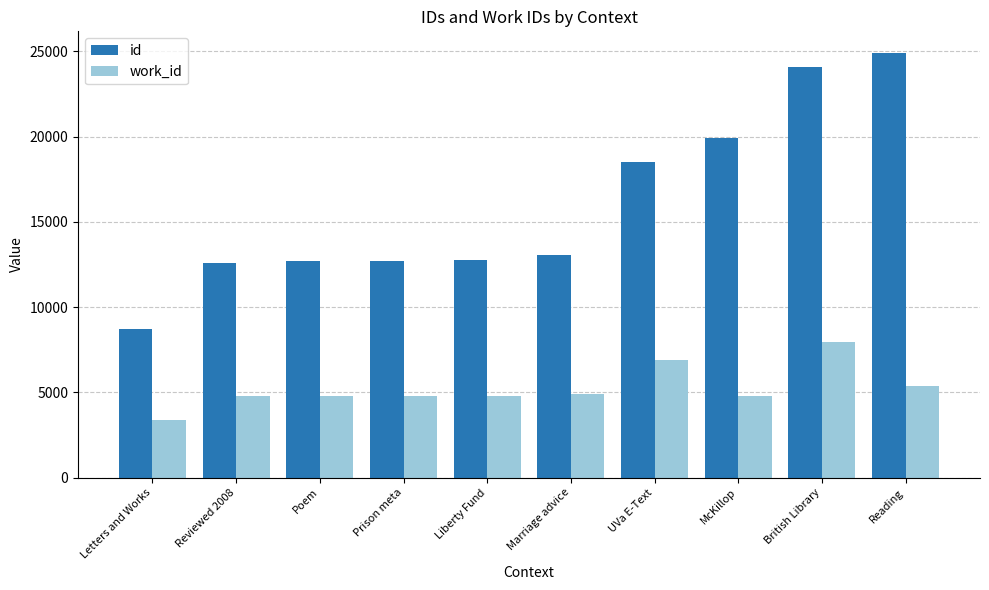

What is the difference between the maximum and minimum values in the work_id series?

4542